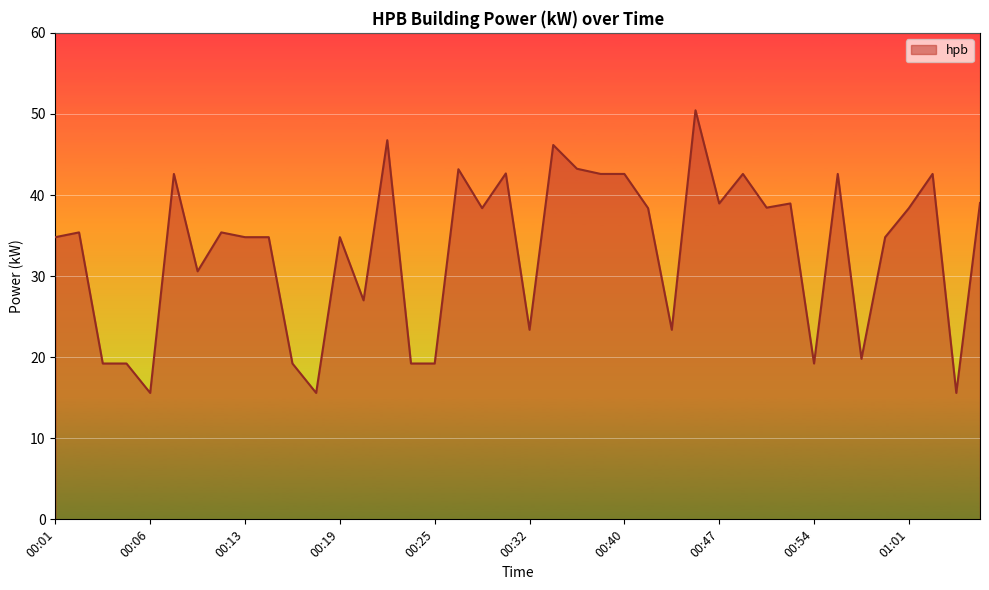

What is the difference between the maximum and minimum values?

34.9